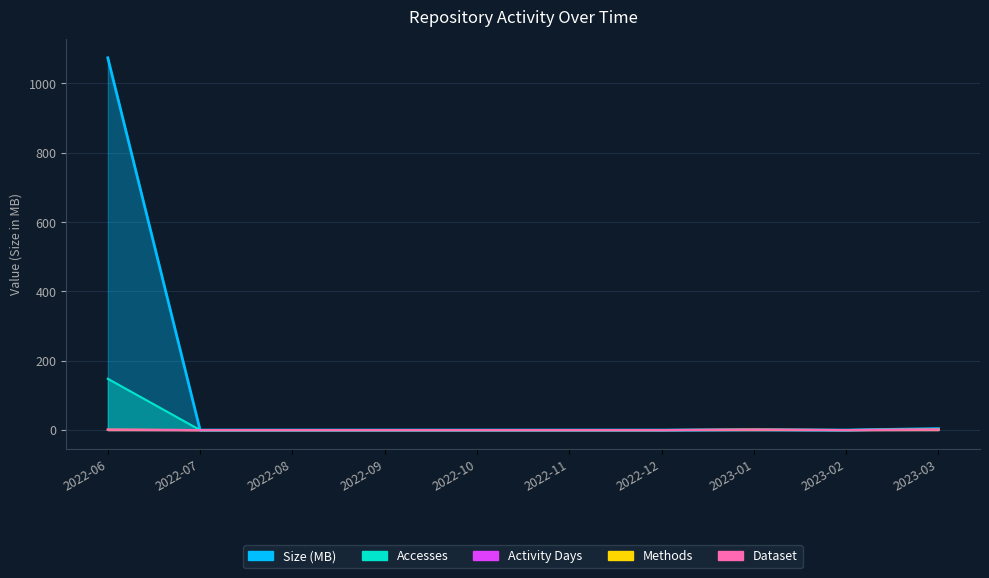

What are all the series names shown in the legend?

Accesses, Size, Activity Days, Methods, Dataset